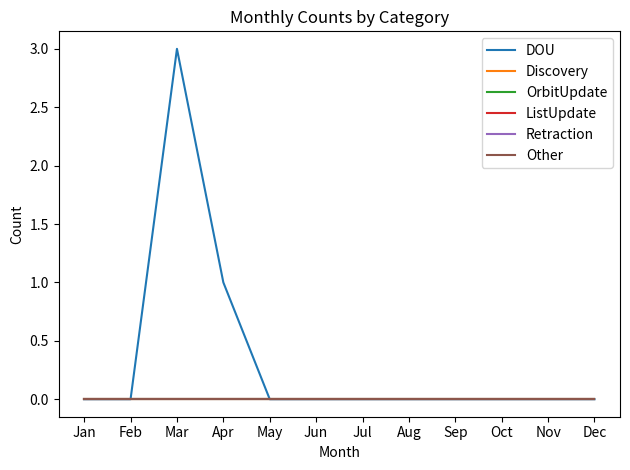

Reading left to right, list all the values displayed in this chart.

DOU: 0	0	3	1	0	0	0	0	0	0	0	0
Discovery: 0	0	0	0	0	0	0	0	0	0	0	0
OrbitUpdate: 0	0	0	0	0	0	0	0	0	0	0	0
ListUpdate: 0	0	0	0	0	0	0	0	0	0	0	0
Retraction: 0	0	0	0	0	0	0	0	0	0	0	0
Other: 0	0	0	0	0	0	0	0	0	0	0	0